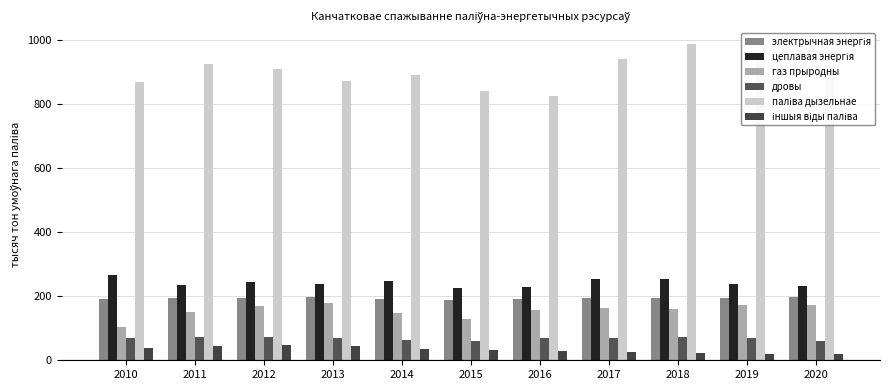

How many series are shown in this chart?

6